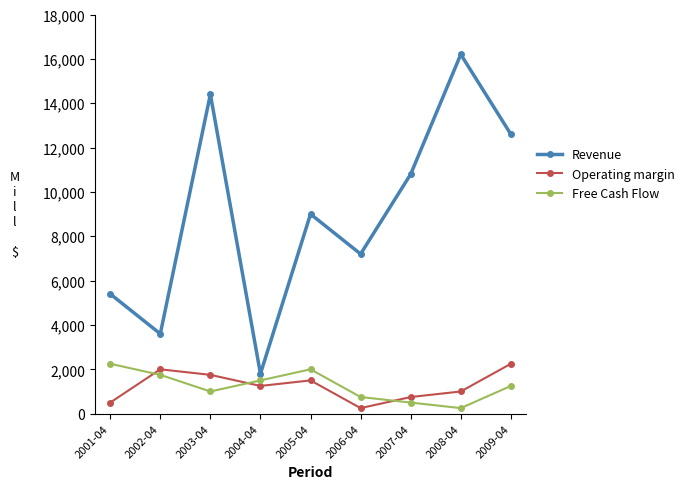

True or false: Revenue and Operating margin cross at least once.

False